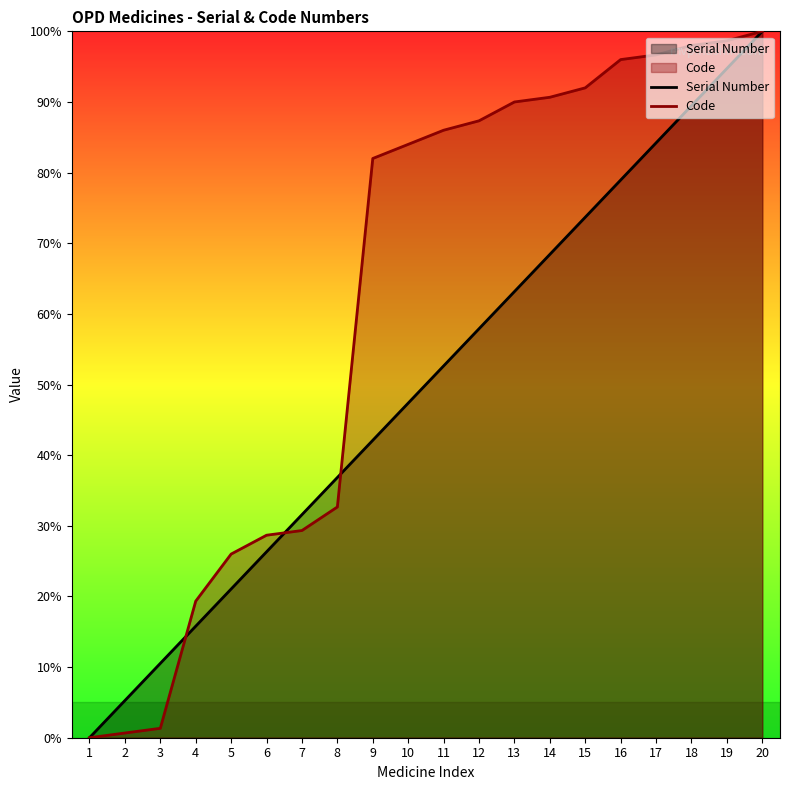

Reading left to right, extract all data points from this chart.

Serial Number: 0.0	5.3	10.5	15.8	21.1	26.3	31.6	36.8	42.1	47.4	52.6	57.9	63.2	68.4	73.7	78.9	84.2	89.5	94.7	100.0
Code: 0.0	0.7	1.3	19.3	26.0	28.7	29.3	32.7	82.0	84.0	86.0	87.3	90.0	90.7	92.0	96.0	96.7	98.0	98.7	100.0